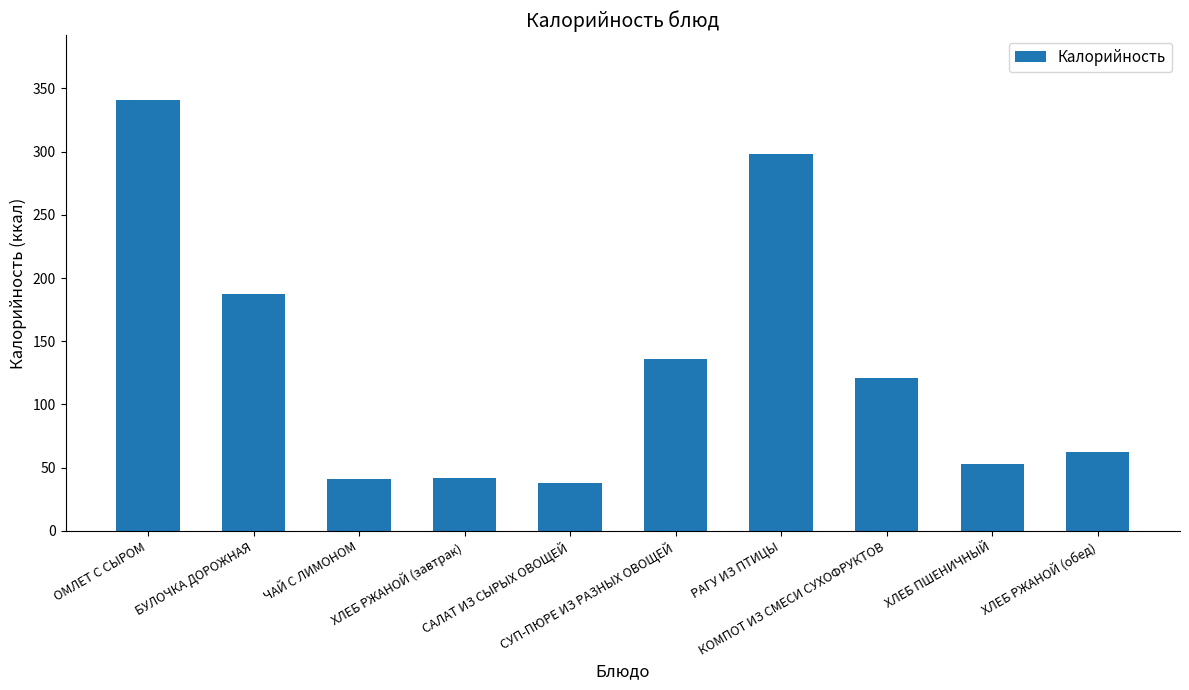

Read the value at РАГУ ИЗ ПТИЦЫ, to the nearest 10.

300